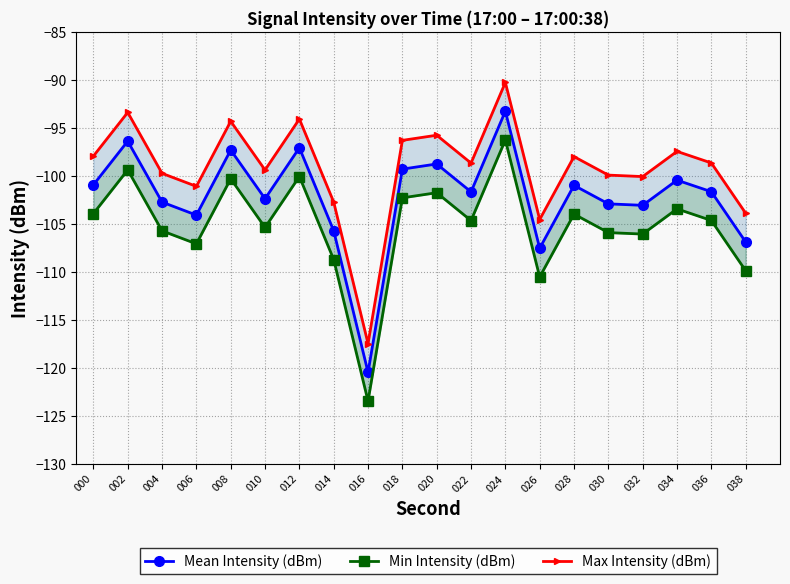

How many interior local peaks does the Max Intensity (dBm) series have?

7